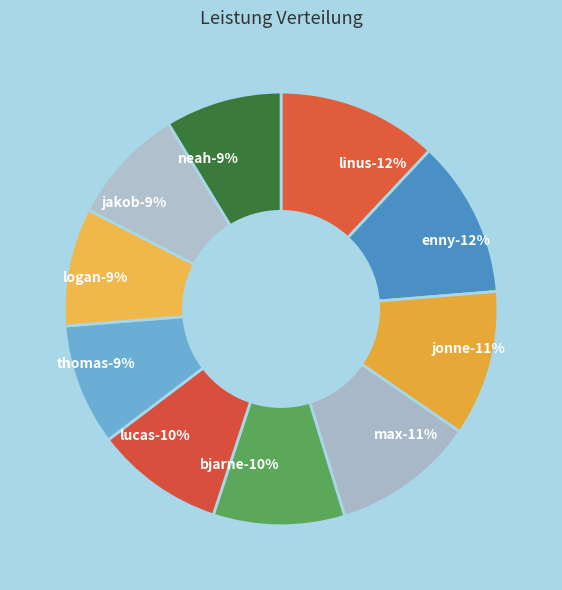

Combined, what portion of the pie is Neah Wagenführ and Lucas Bernhardt?

18.3%